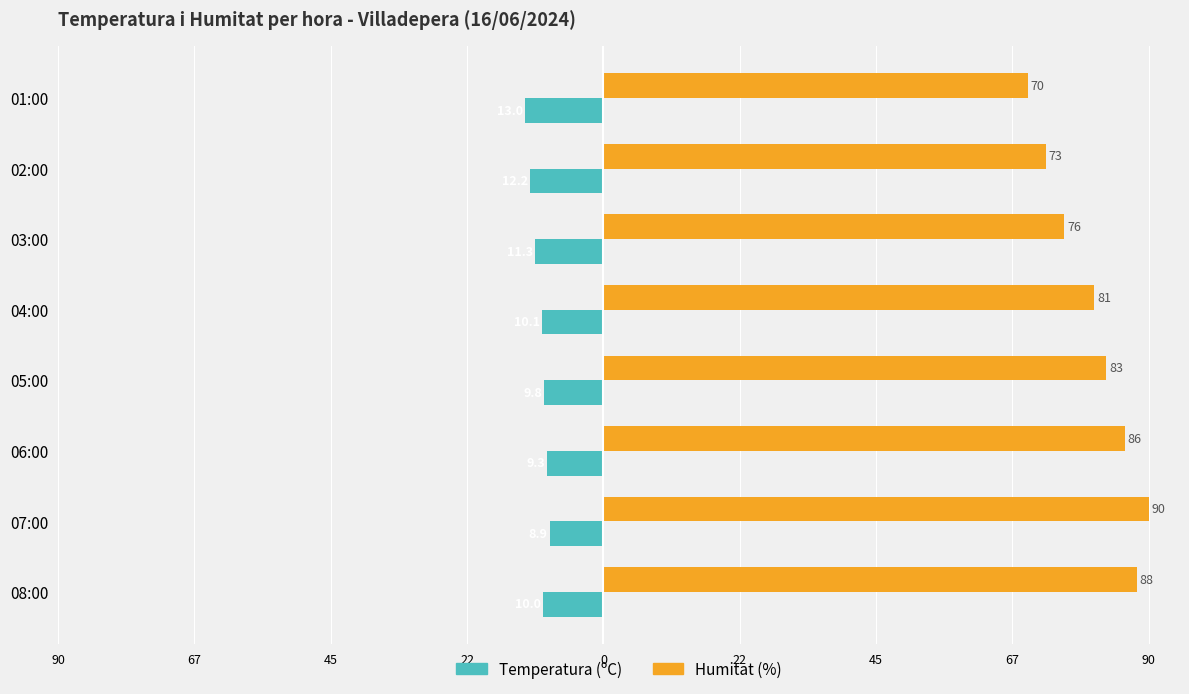

Which series has the widest spread of values?

Humitat (%)